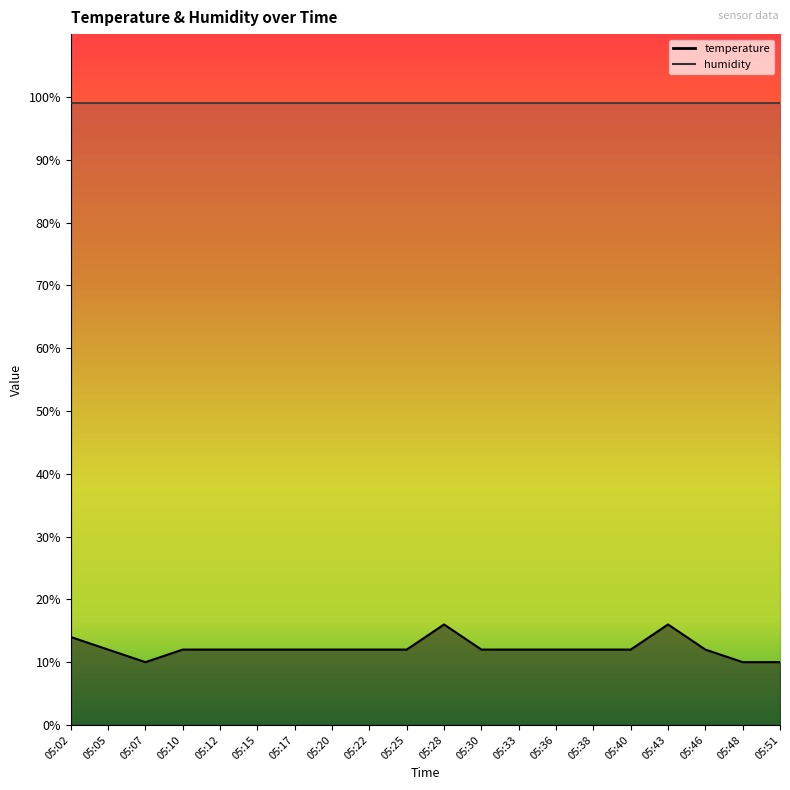

What is the difference between the values at 05:48 and 05:02?

4.0